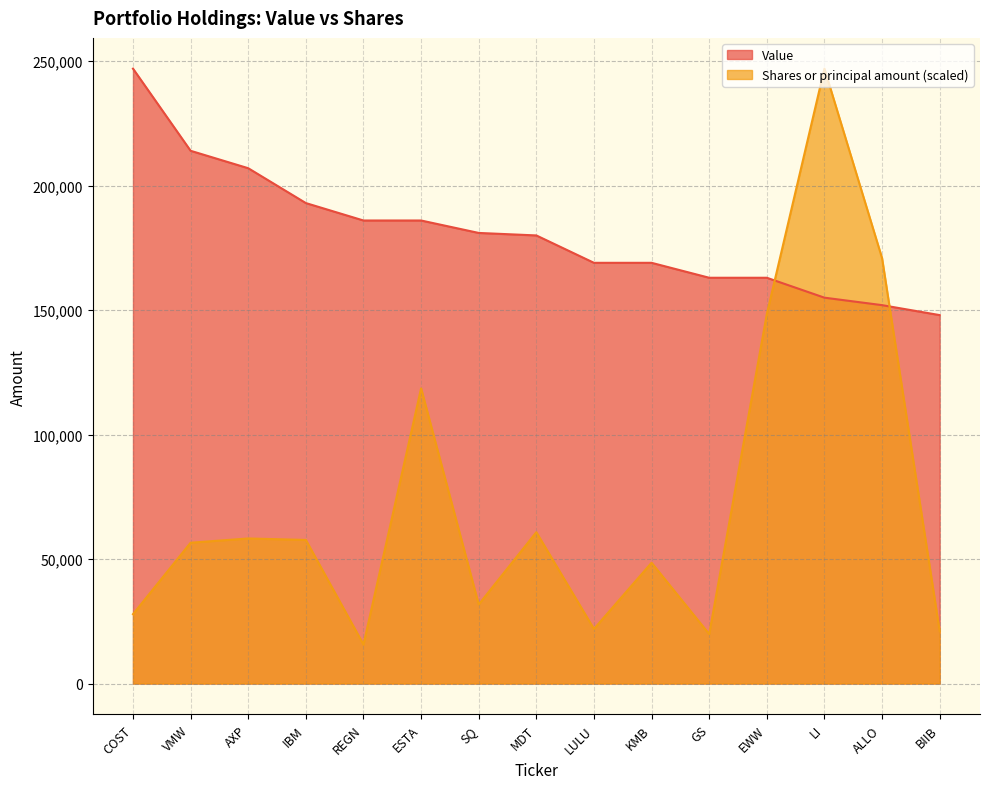

At which category is the sum across all series the highest?

LI